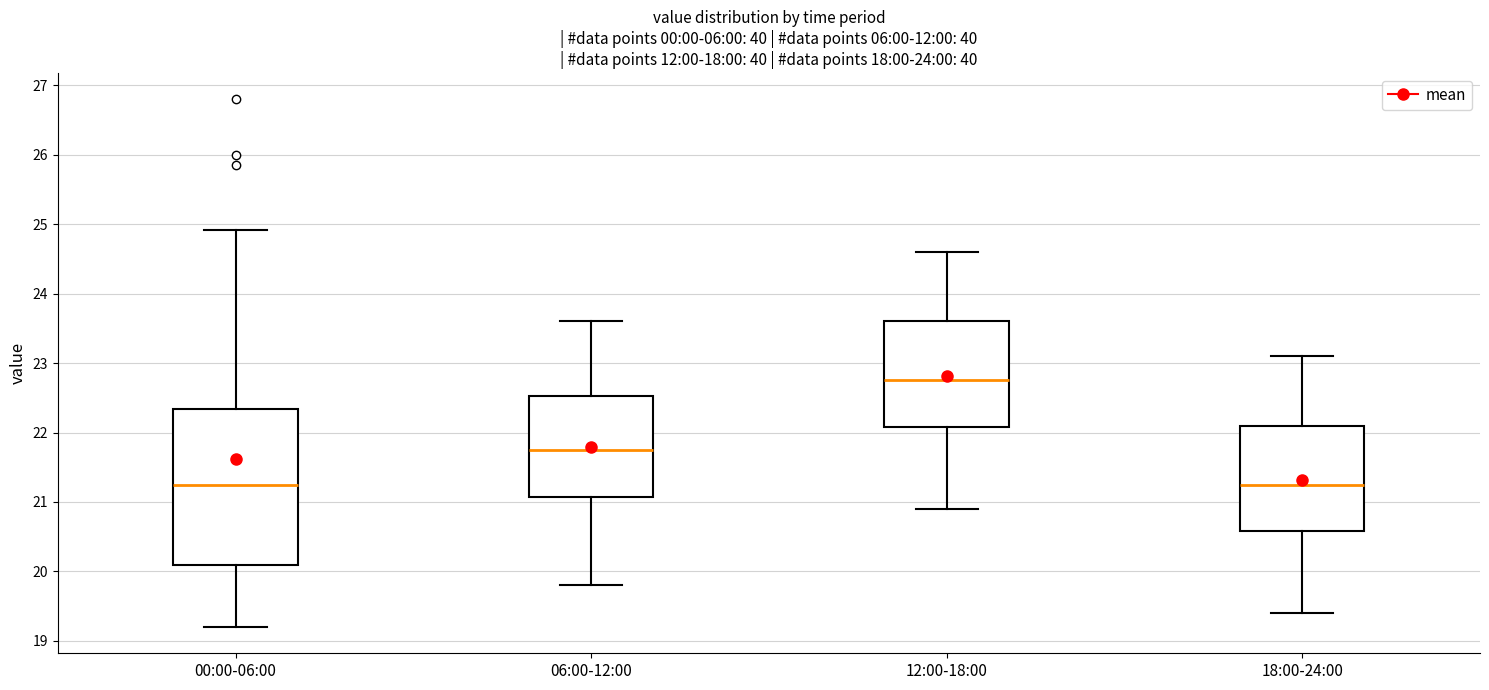

Which box is the tallest, from its lower edge to its upper edge?

00:00-06:00